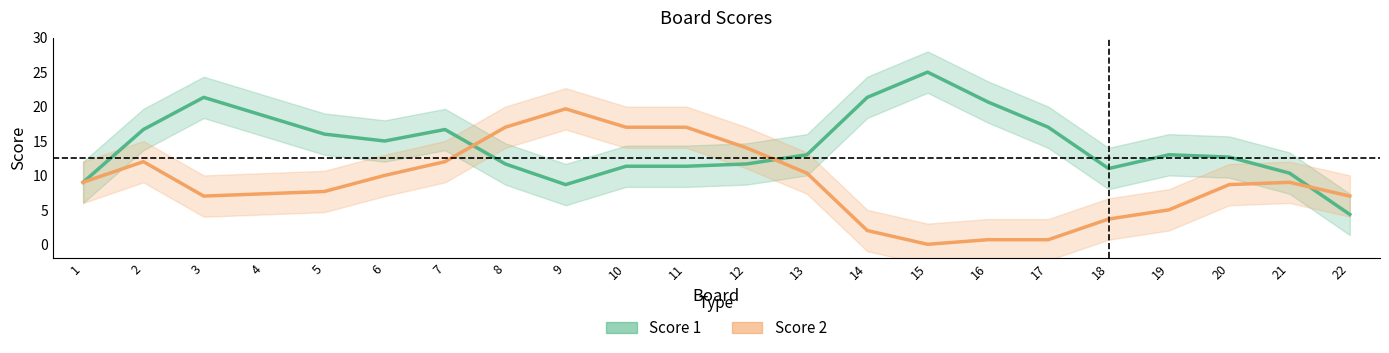

At which category does Score 2 reach its first local valley?

3